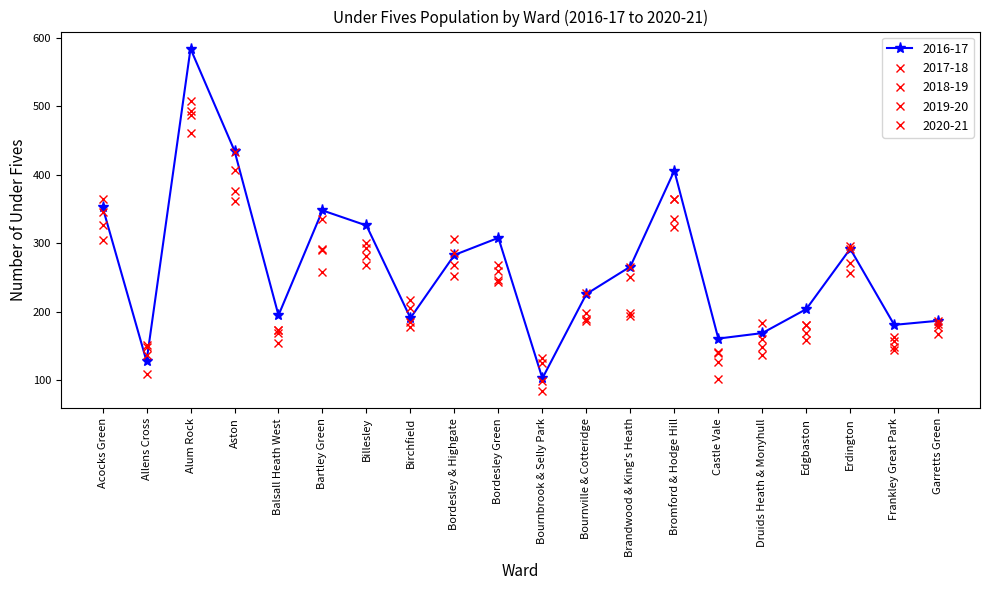

How many lines are shown in the chart?

5